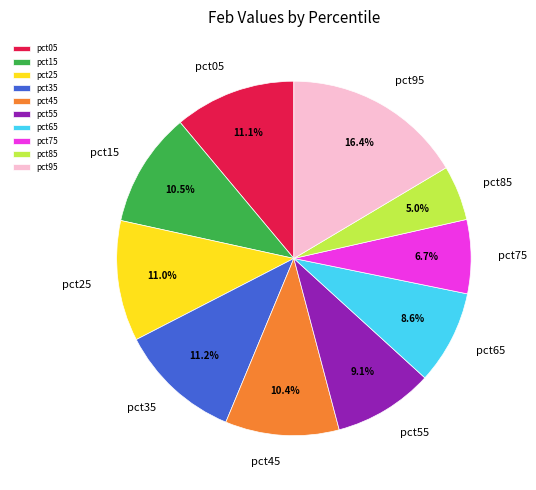

To the nearest percent, what percentage of the pie is pct25?

11%